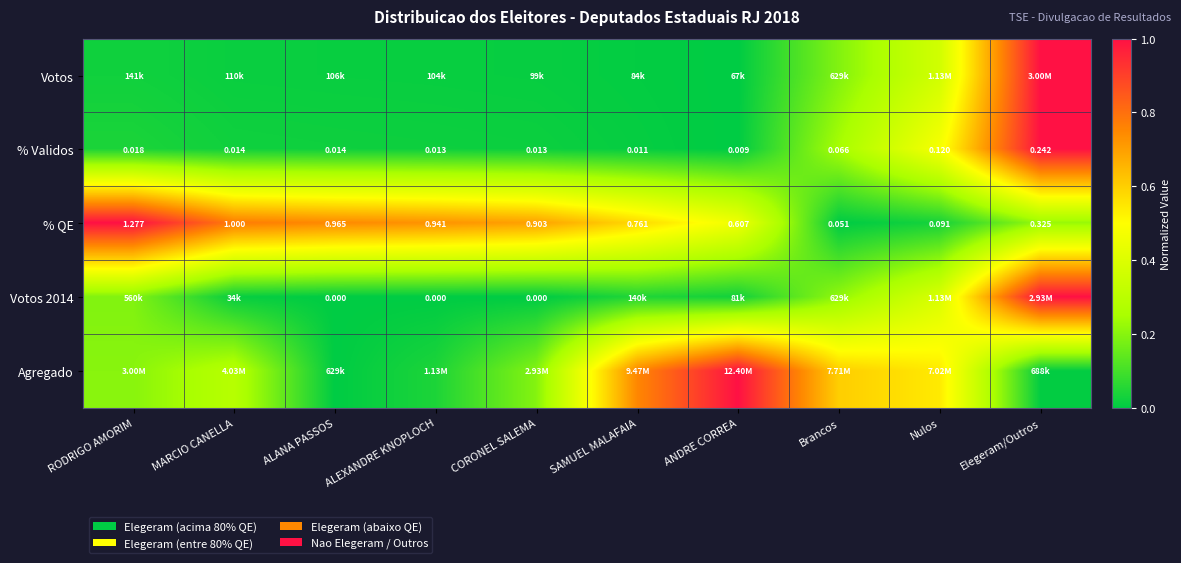

Which category has the highest value in the % QE series?

RODRIGO AMORIM